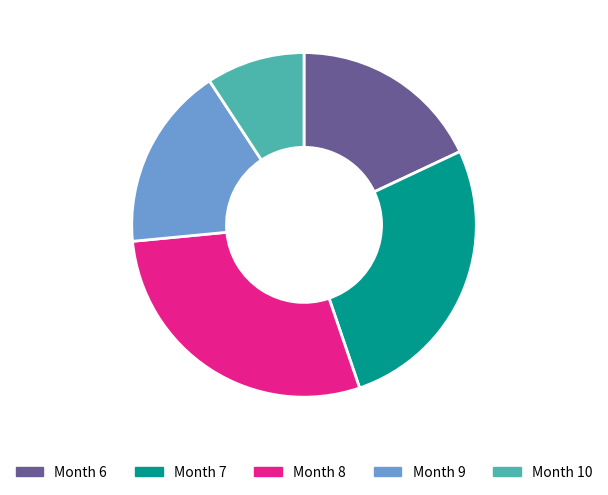

Do Month 9 and Month 8 together represent more than half of the pie?

No